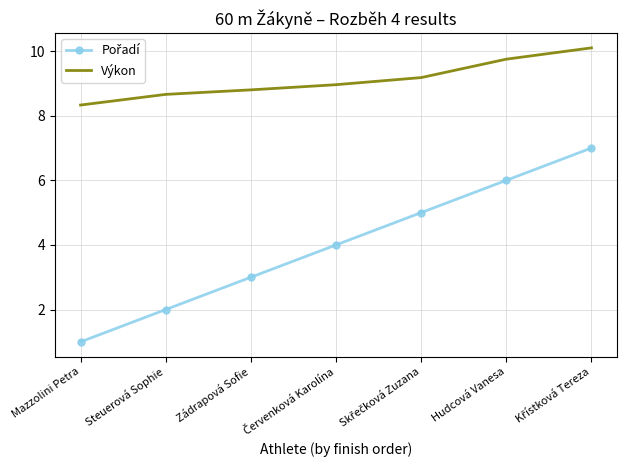

True or false: Výkon has a value of 8.7 at Steuerová Sophie.

True